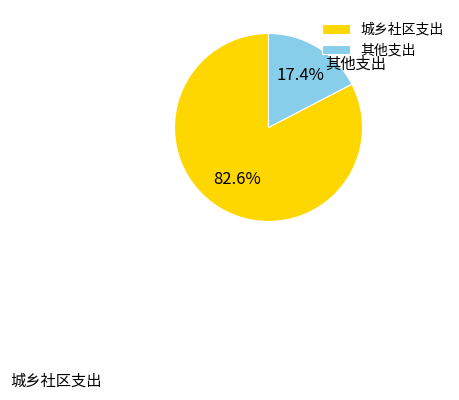

To the nearest percent, what is the difference between the largest and smallest slice percentages?

65%